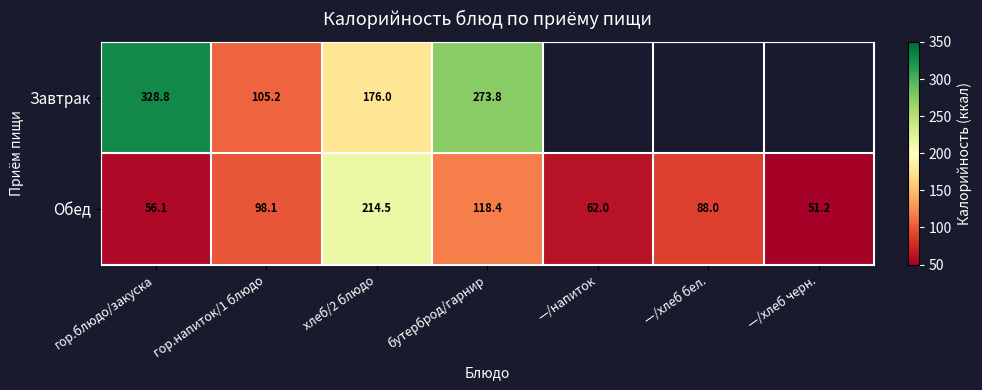

Is the value of Завтрак at хлеб/2 блюдо greater than the value of Обед at бутерброд/гарнир?

Yes